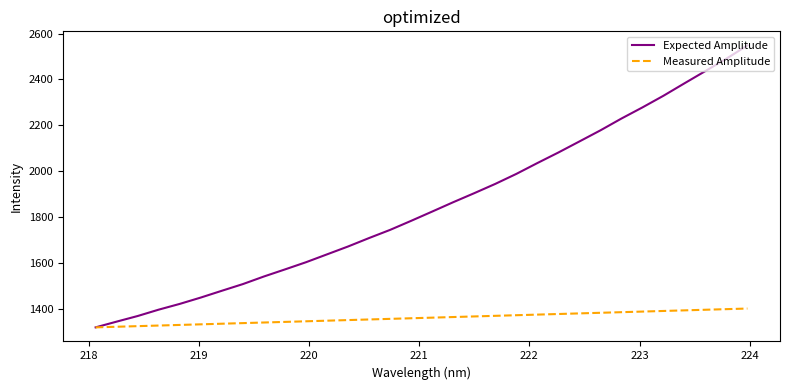

What is the difference between the second highest and minimum values in the Measured Amplitude series?

79.4